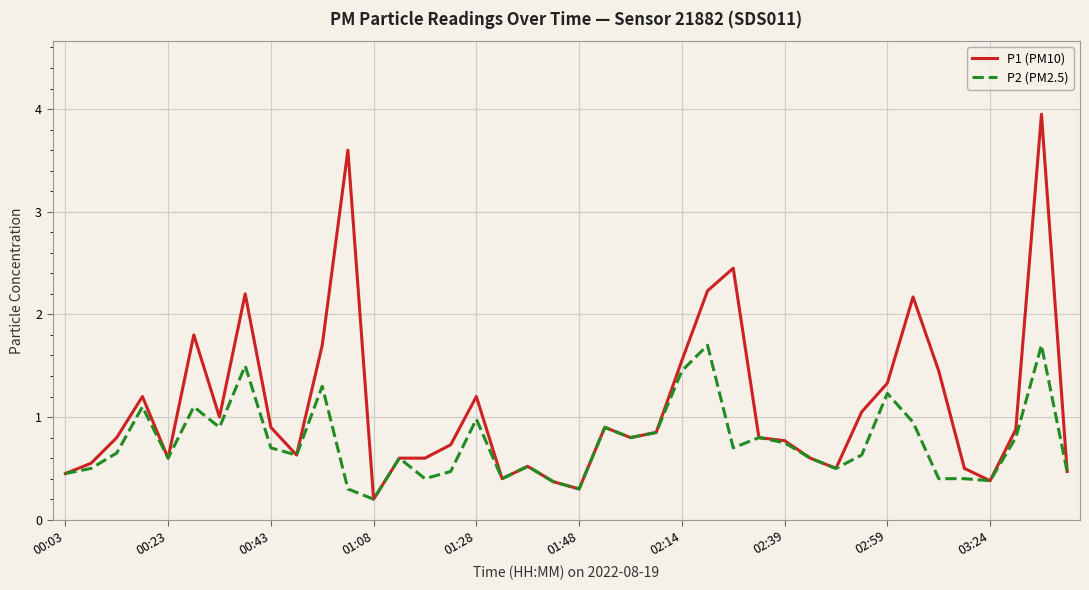

Which series has the largest range (max minus min)?

P1 (PM10)